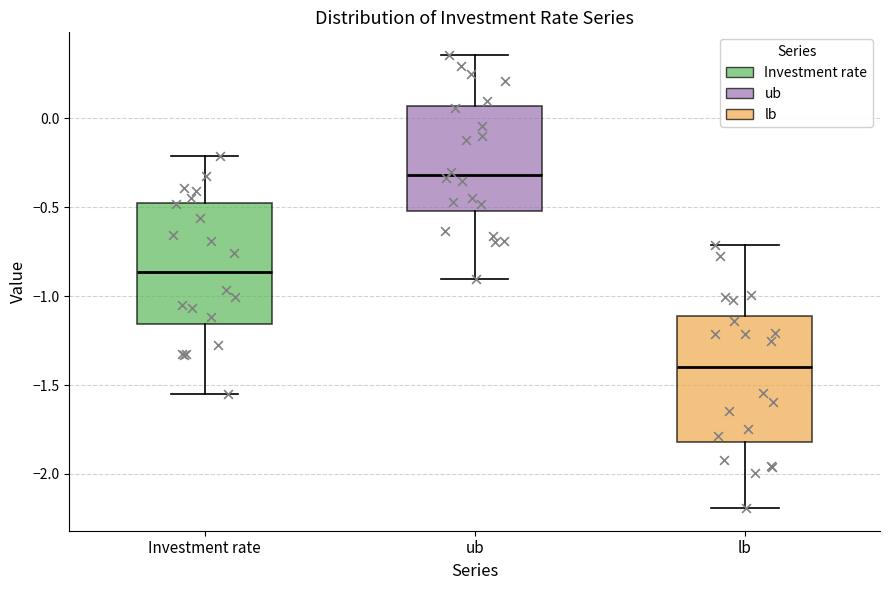

Which box has the highest median line?

ub